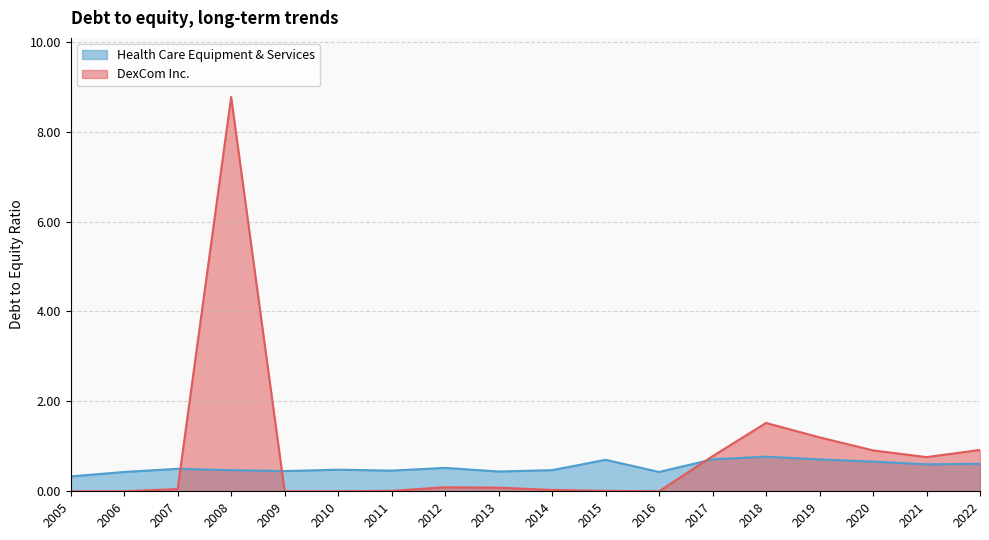

In DexCom Inc., how many points are higher than both neighbors (excluding endpoints)?

3